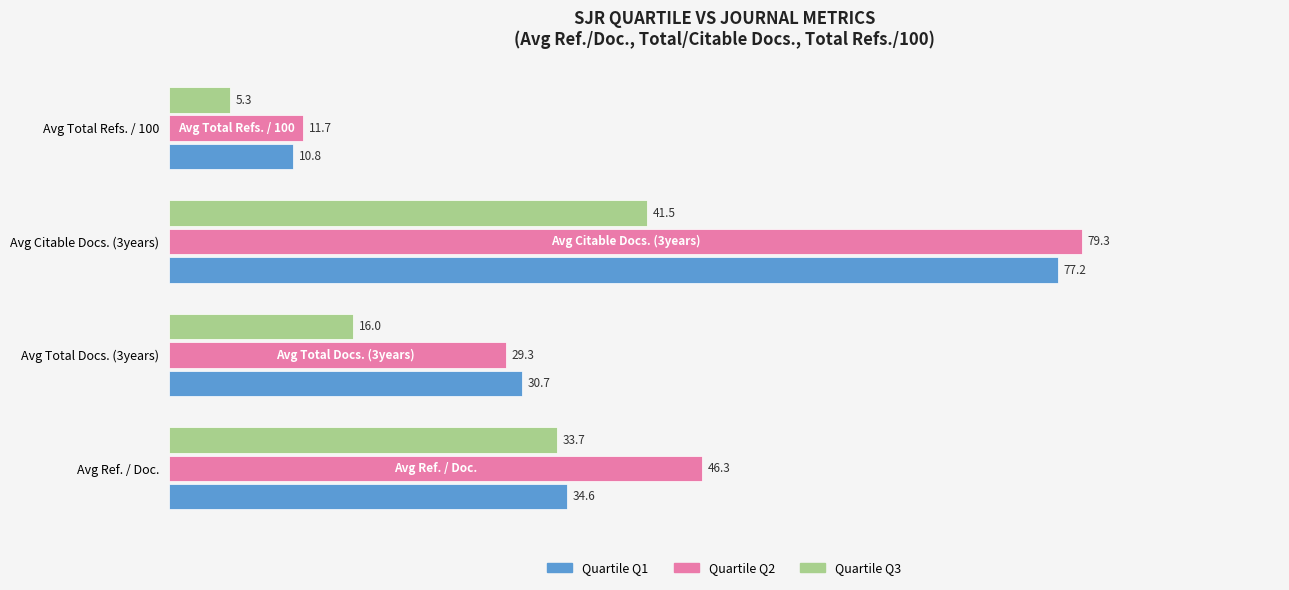

What is the greatest value displayed?

79.3